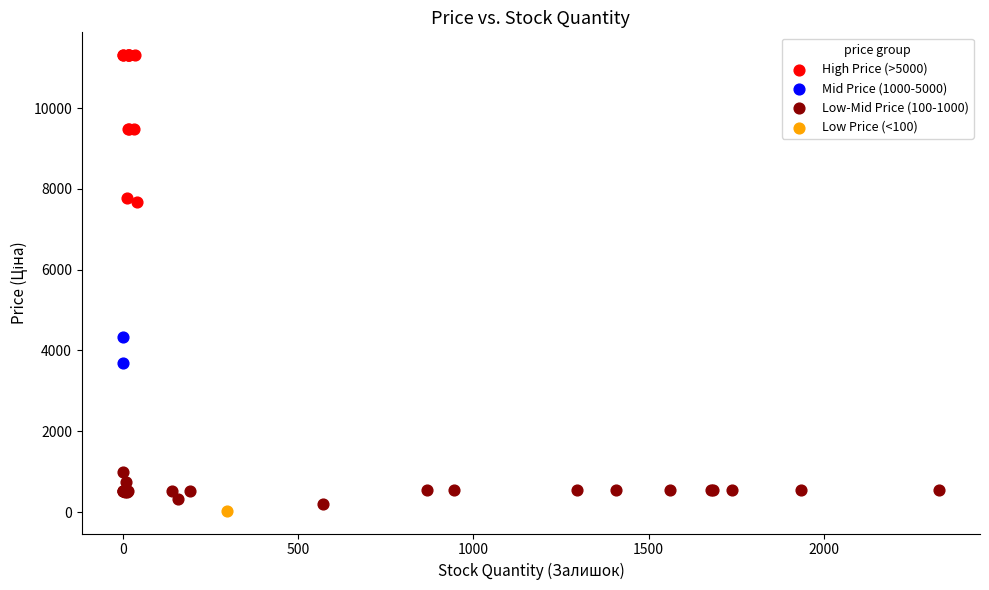

Which series contains the lowest Y value?

Low Price (<100)